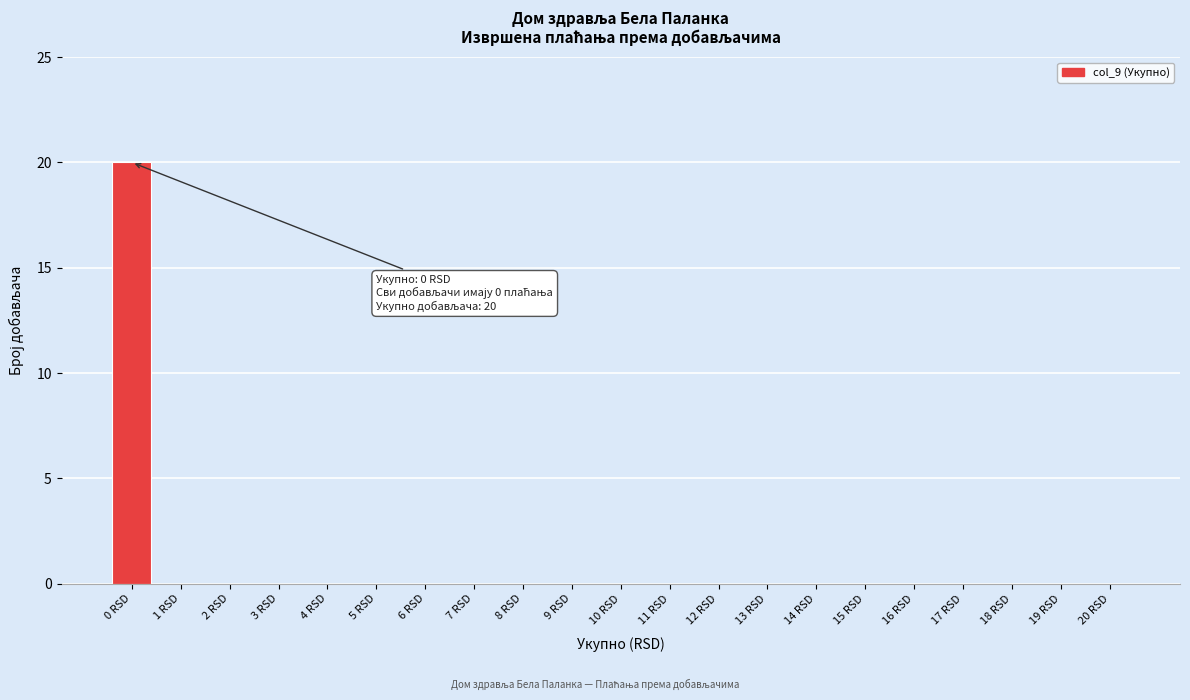

Reading left to right, what are all the values shown in this chart?

0 RSD=20	1 RSD=0	2 RSD=0	3 RSD=0	4 RSD=0	5 RSD=0	6 RSD=0	7 RSD=0	8 RSD=0	9 RSD=0	10 RSD=0	11 RSD=0	12 RSD=0	13 RSD=0	14 RSD=0	15 RSD=0	16 RSD=0	17 RSD=0	18 RSD=0	19 RSD=0	20 RSD=0